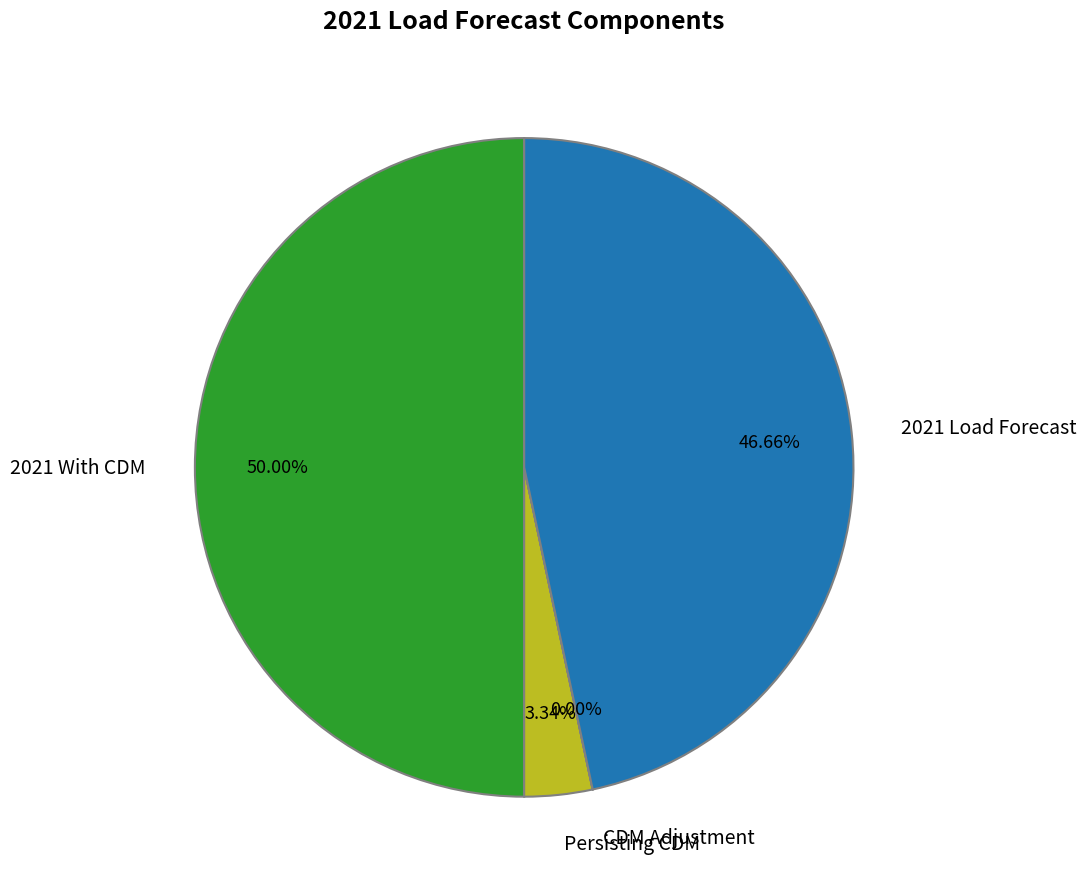

Which slice is the largest?

2021 With CDM